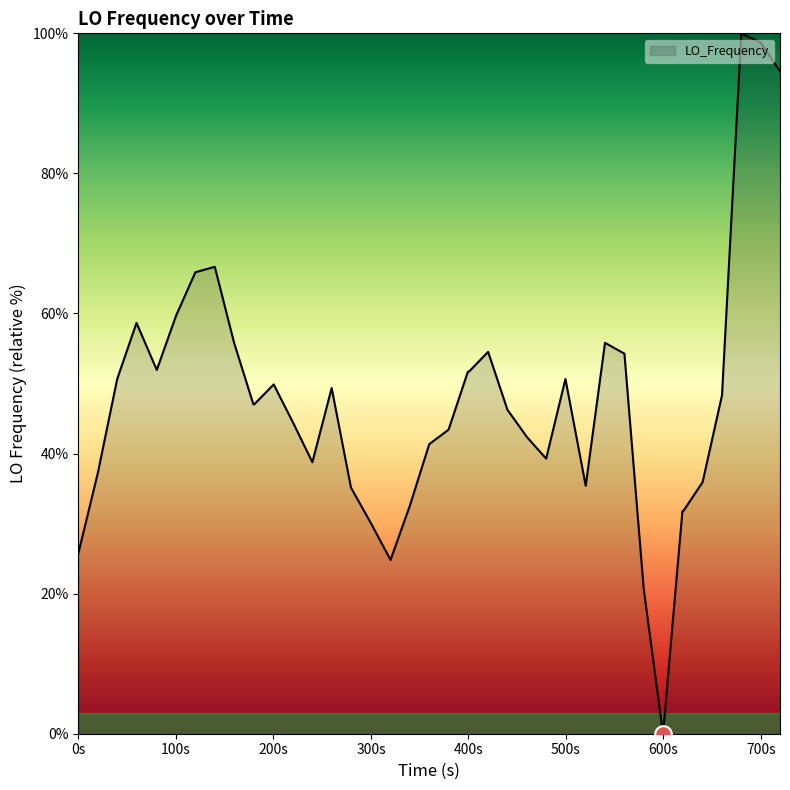

What is the difference between the maximum and minimum values?

100.0